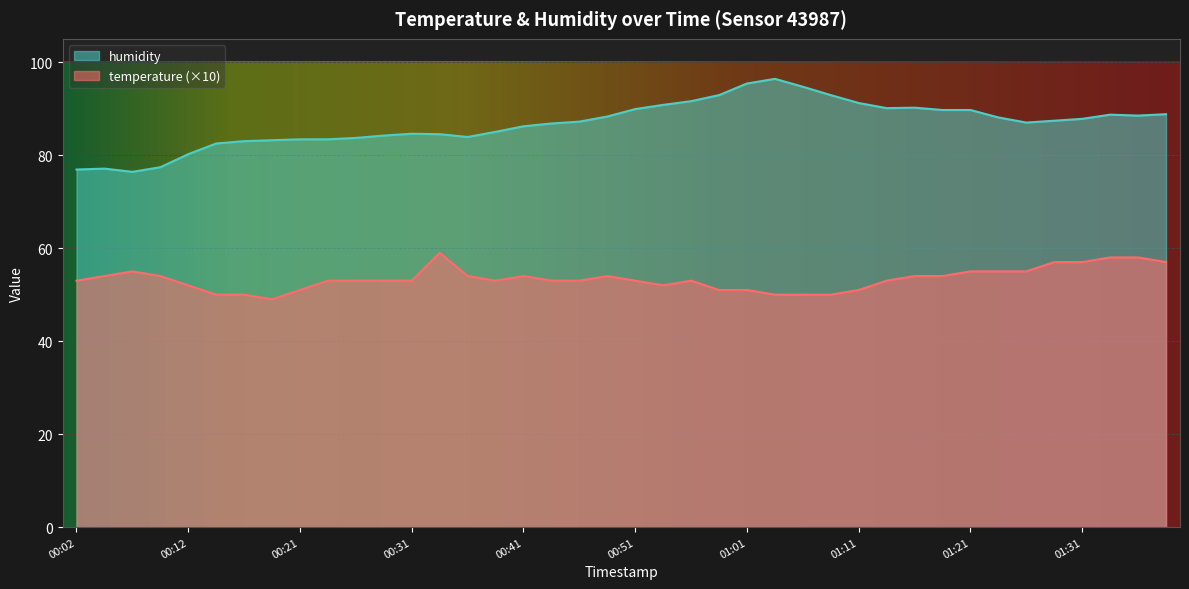

True or false: temperature has a value of 73.6 at 01:11.

False